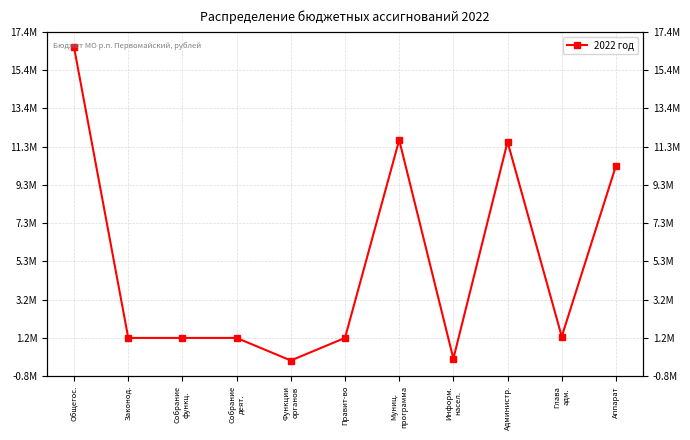

What is the label of the 4th point from the right?

Информ.
насел.